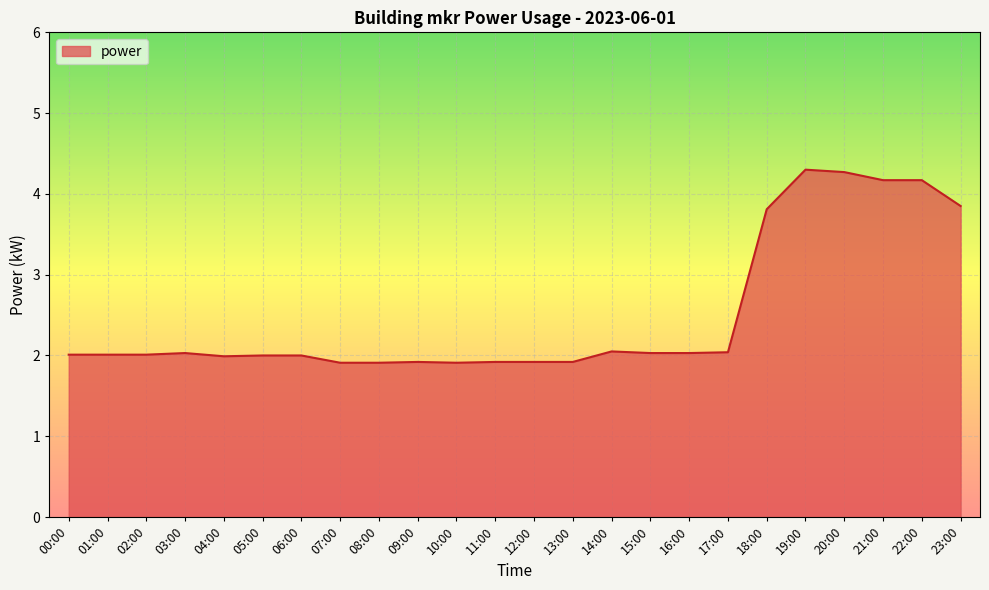

Is it true that the value at 14:00 is 0.9?

False